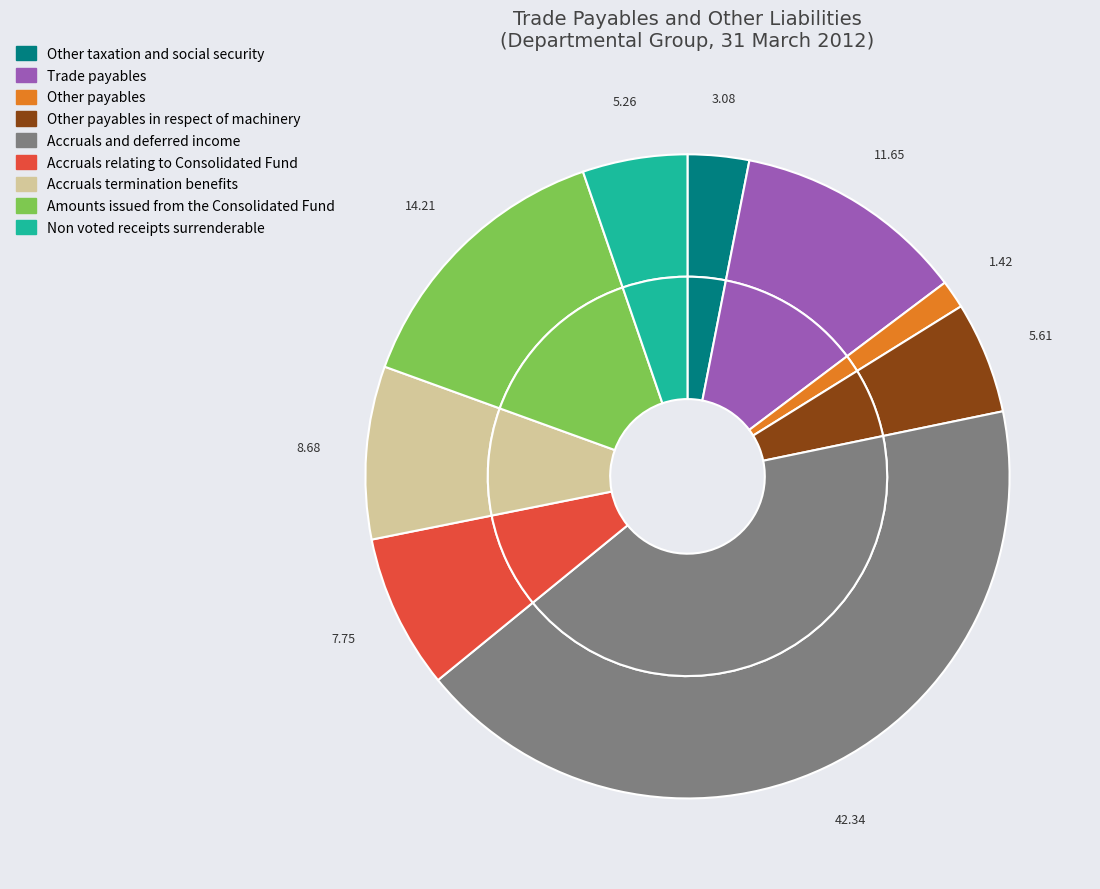

To the nearest percent, what is the difference between the Other taxation and social security and Accruals relating to Consolidated Fund slice percentages?

5%